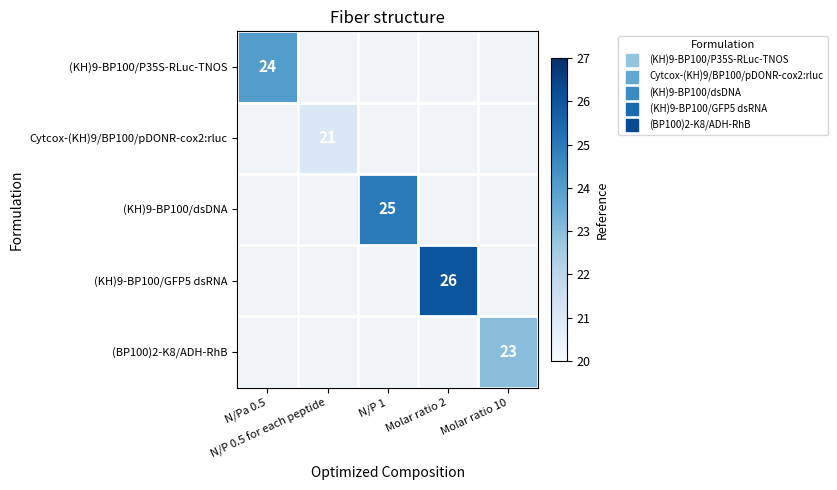

What is the minimum value shown in the chart?

21.0